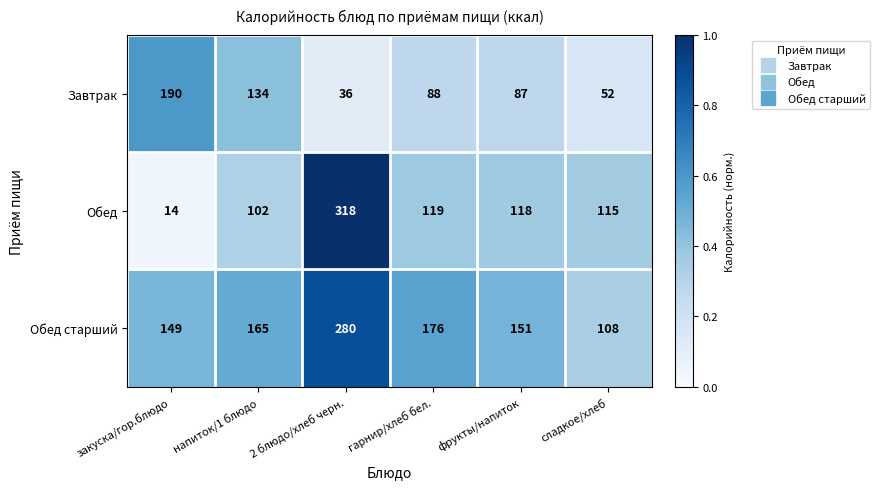

What is the average value of the Обед старший series?

172